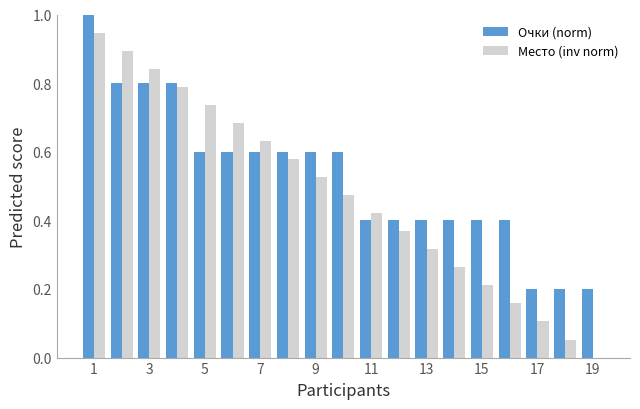

Which series has the largest total across all categories?

Очки (norm)